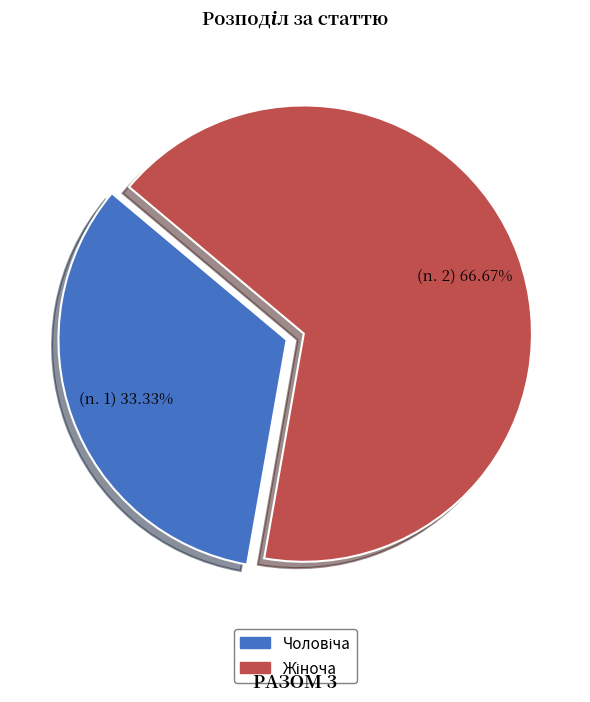

Is there any slice that represents more than half of the pie?

Yes